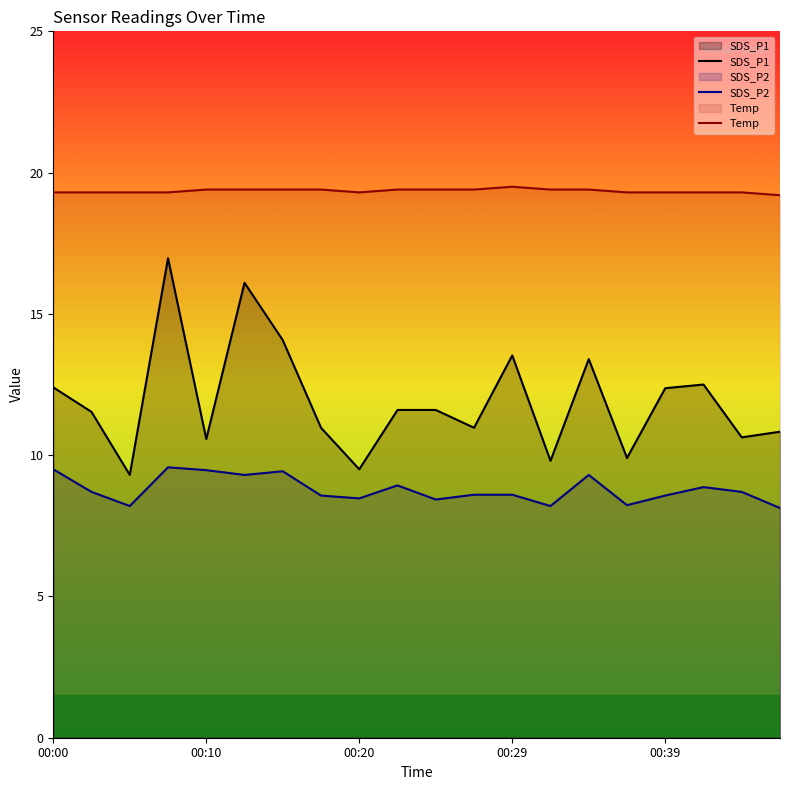

True or false: SDS_P2 and Temp cross at least once.

False